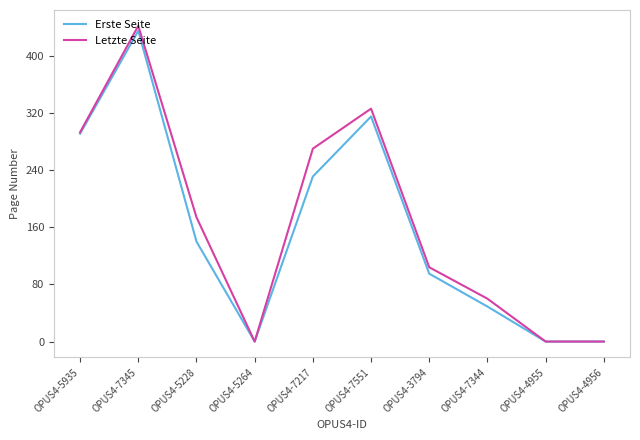

Which label corresponds to the largest value in the chart?

OPUS4-7345